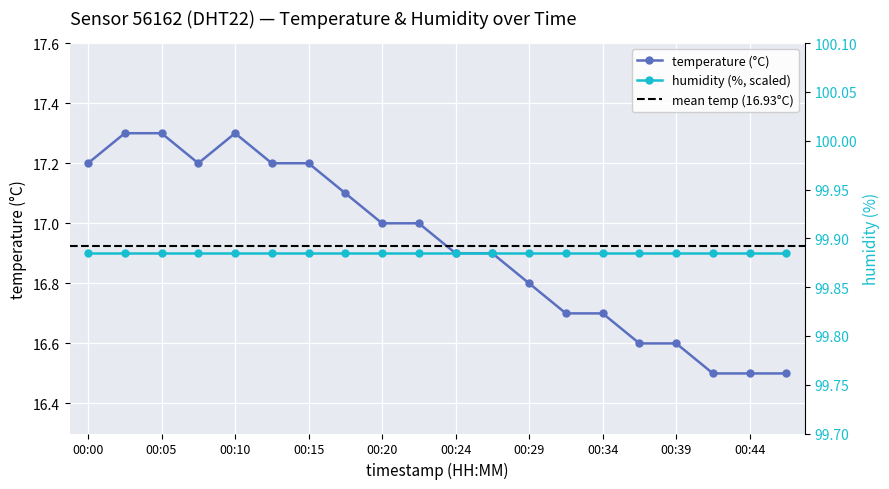

List the labels in order of value, smallest first.

00:42, 00:44, 00:46, 00:37, 00:39, 00:32, 00:34, 00:29, 00:24, 00:27, 00:20, 00:22, 00:17, 00:00, 00:07, 00:12, 00:15, 00:02, 00:05, 00:10